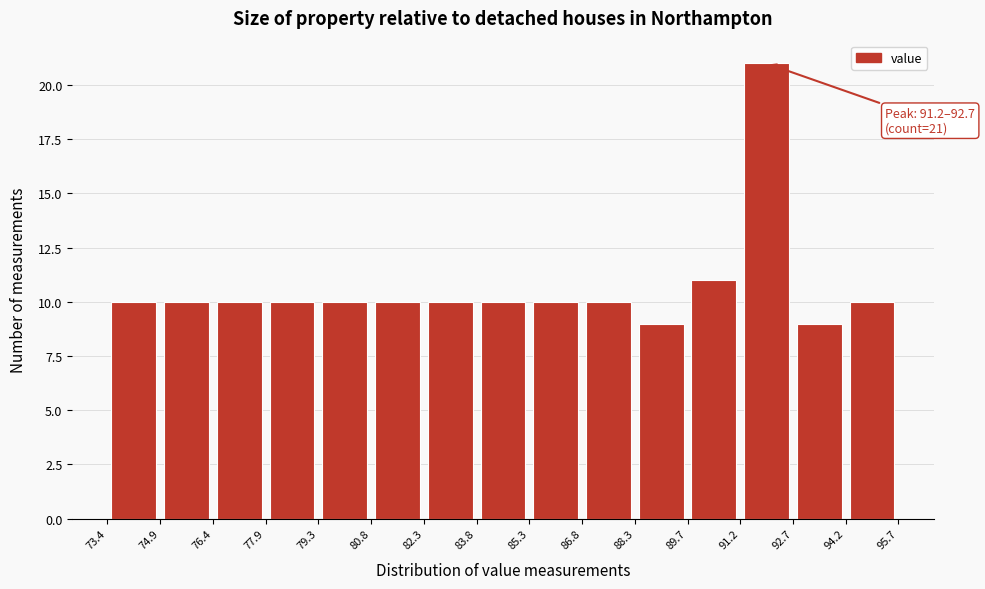

Which range on the x-axis has the tallest bar?

91.2 to 92.7